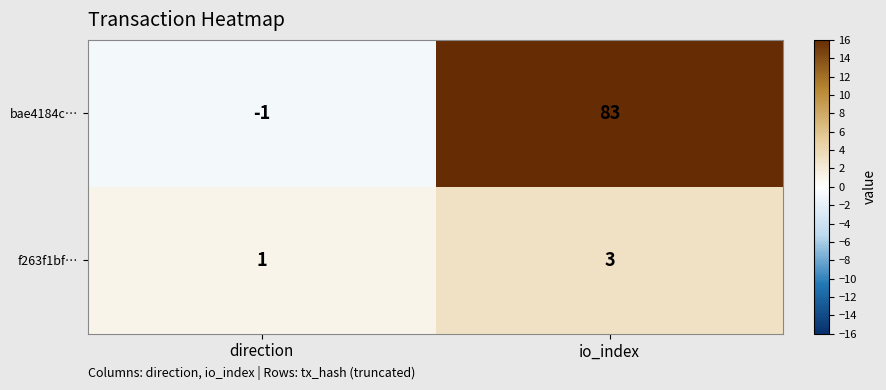

Between direction and io_index, which series saw the biggest shift?

bae4184c…